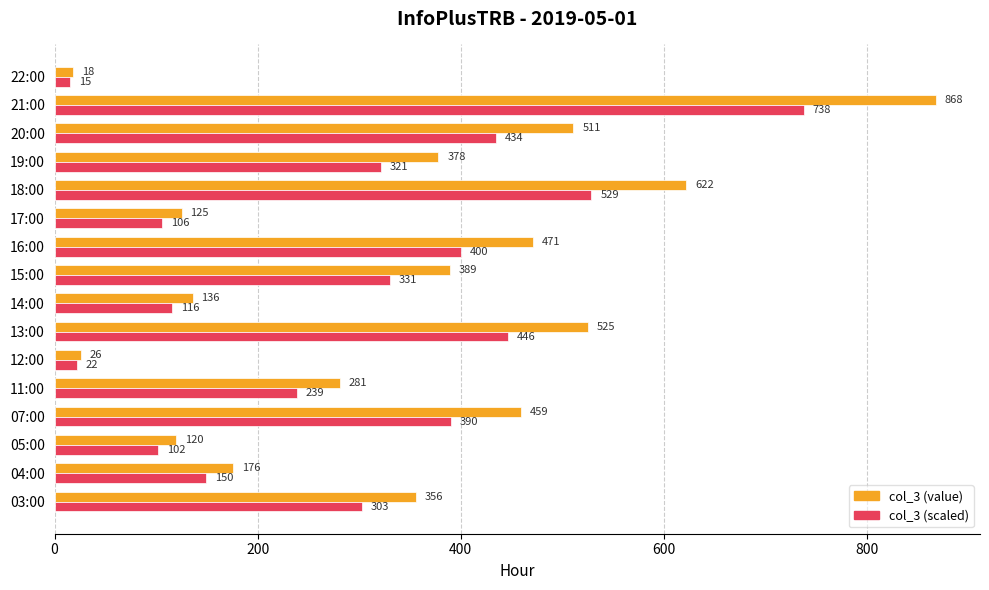

Is the value of col_3 (value) at 19:00 greater than the value of col_3 (scaled) at 22:00?

Yes